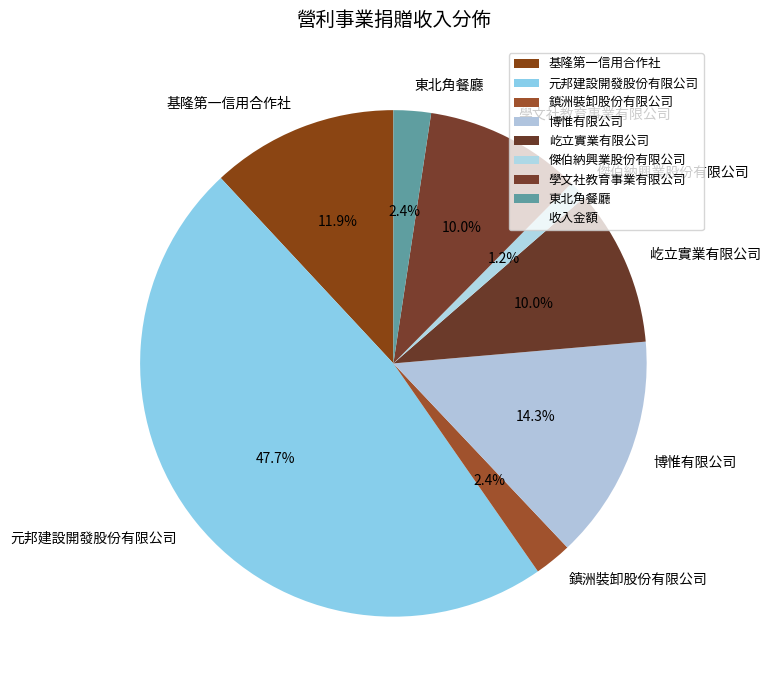

Which category has the smallest portion of the pie?

傑伯納興業股份有限公司